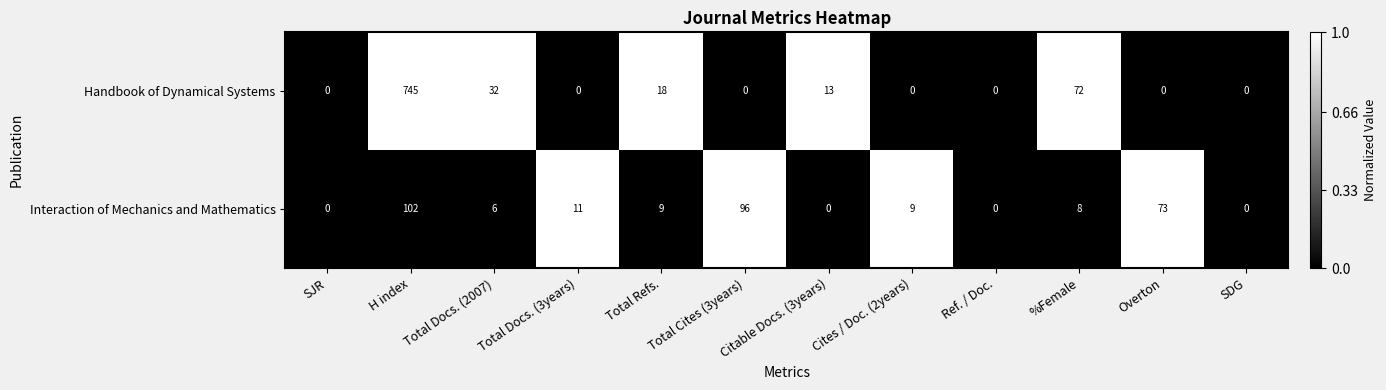

True or false: Interaction of Mechanics and Mathematics has a value of 140 at H index.

False